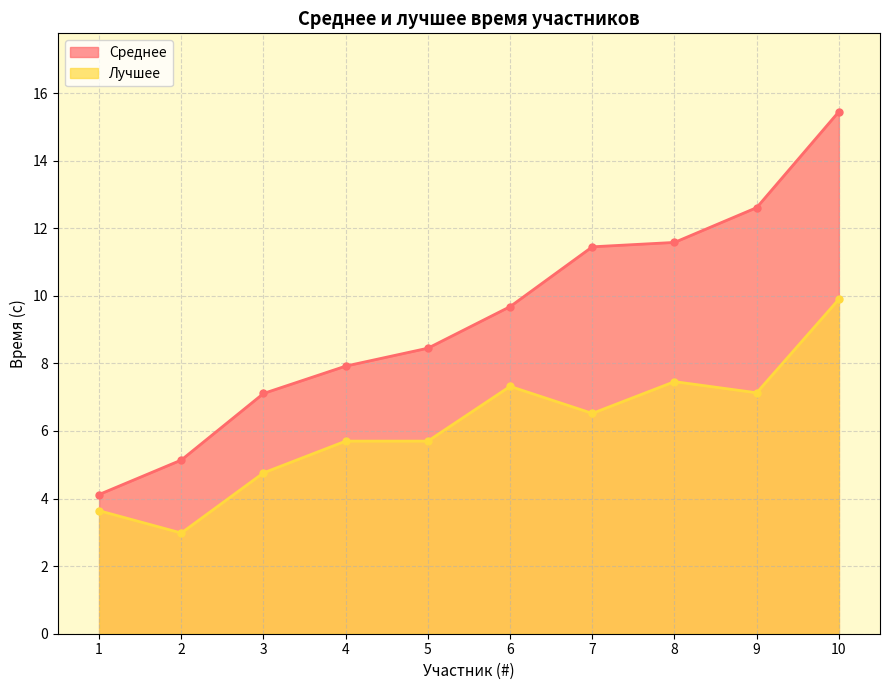

Rank the series at 4 from lowest to highest value.

Лучшее, Среднее